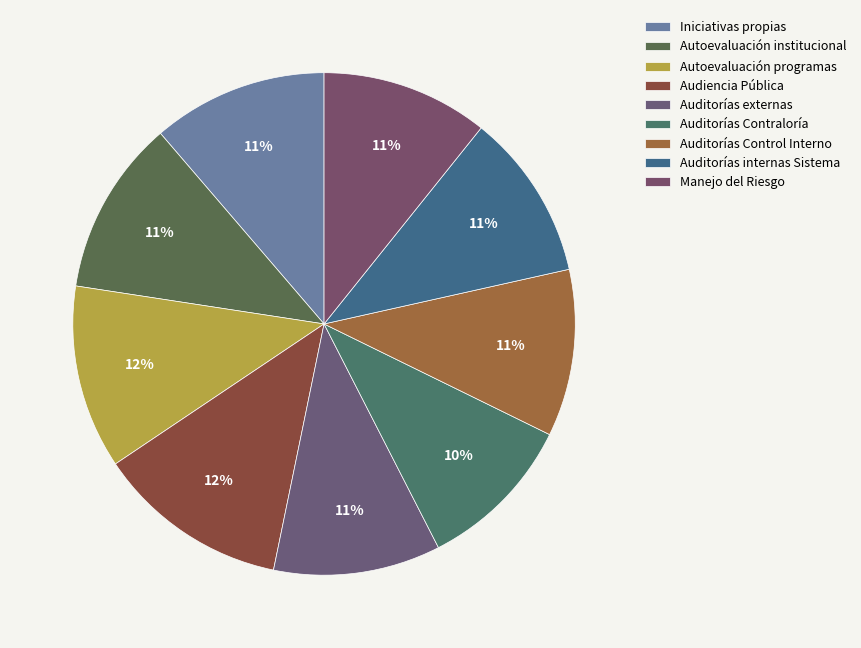

Combined, do Manejo del Riesgo and Auditorías Control Interno account for over 50%?

No